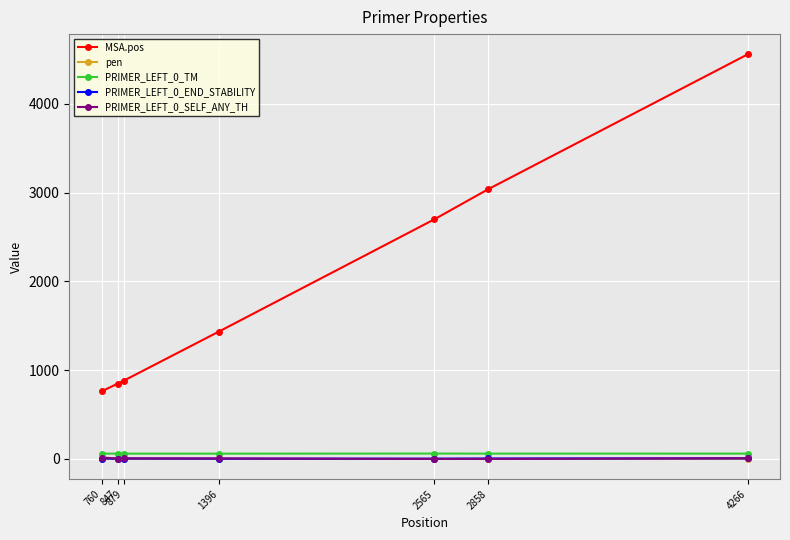

What is the highest value of the MSA.pos series?

4557.0